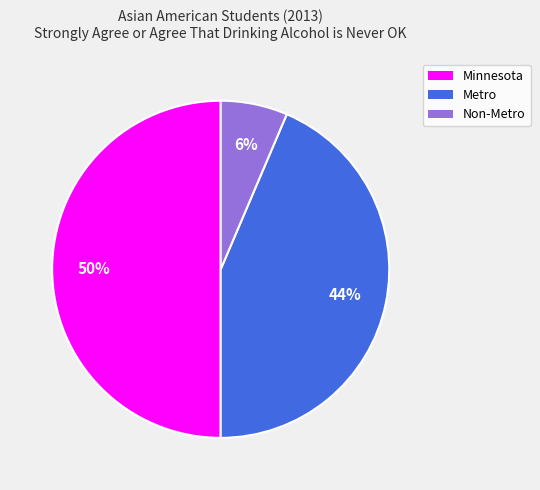

What percentage is the Non-Metro slice, to the nearest percent?

6%